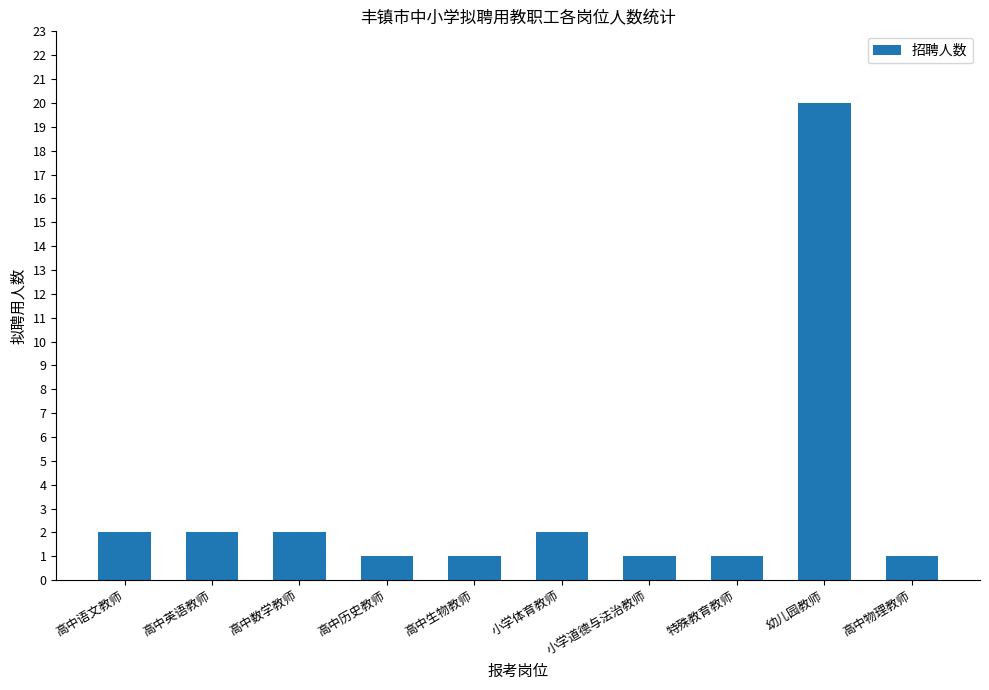

Reading left to right, what are all the values shown in this chart?

2	2	2	1	1	2	1	1	20	1